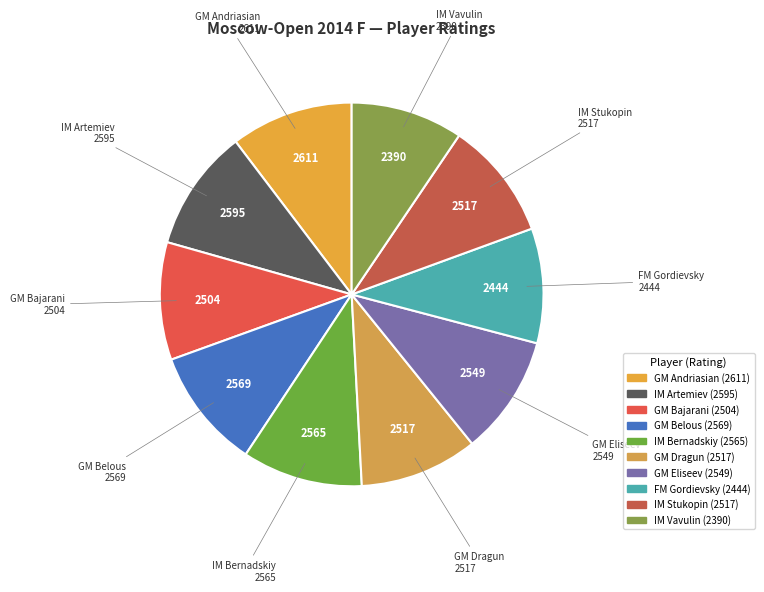

Is the sum of IM Vavulin and IM Bernadskiy greater than half?

No